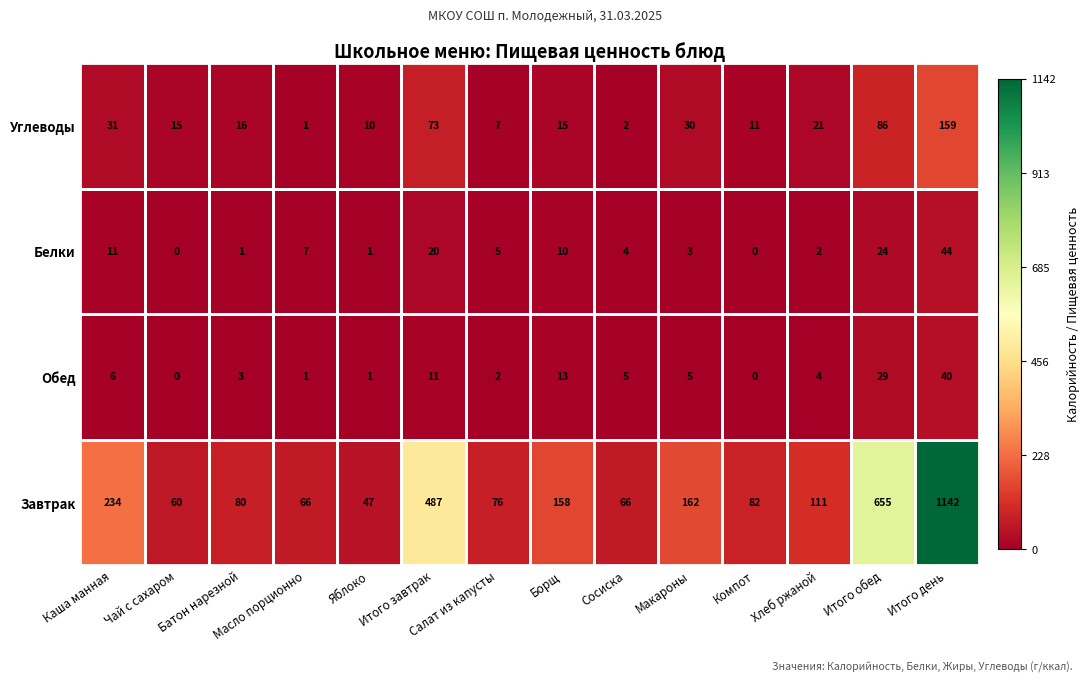

Rank the series at Салат из капусты from highest to lowest value.

Завтрак, Углеводы, Белки, Обед